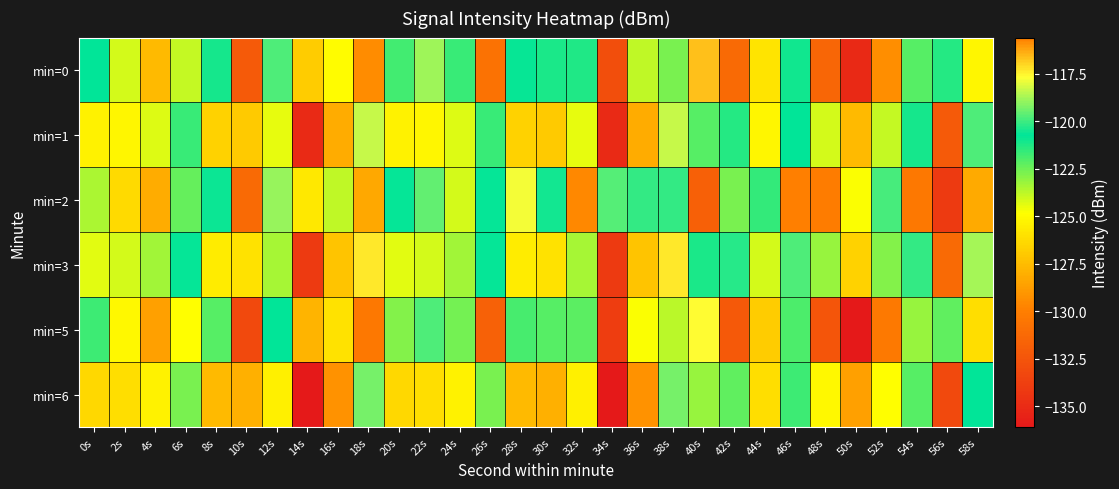

At how many categories does at least one series exceed -128?

30